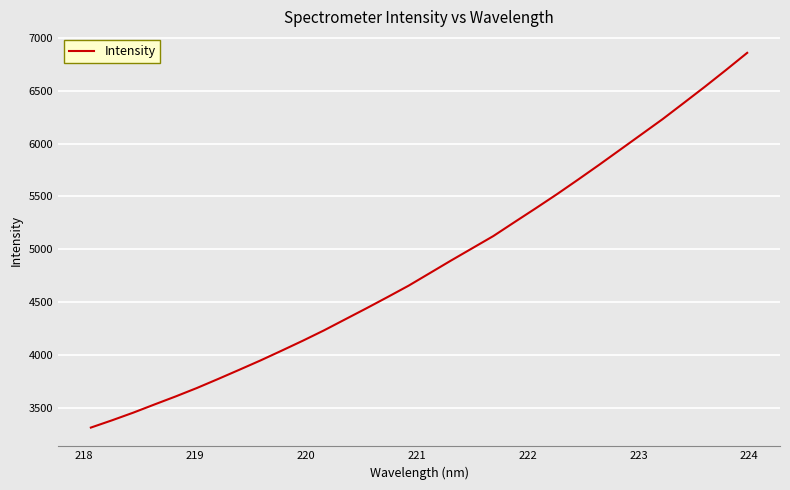

What is the difference between the maximum and minimum values?

3547.2